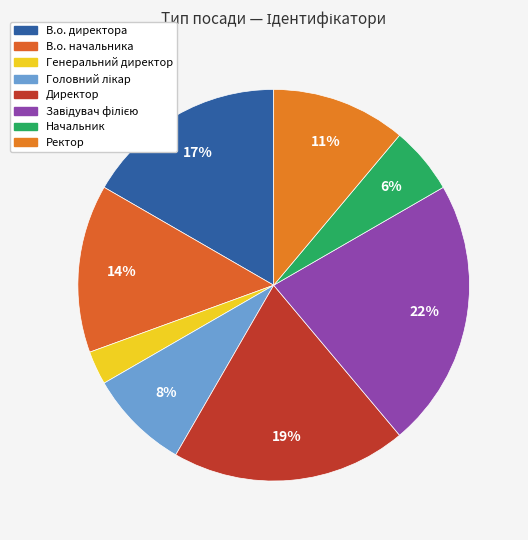

How much of the chart is everything except В.о. директора?

83.3%